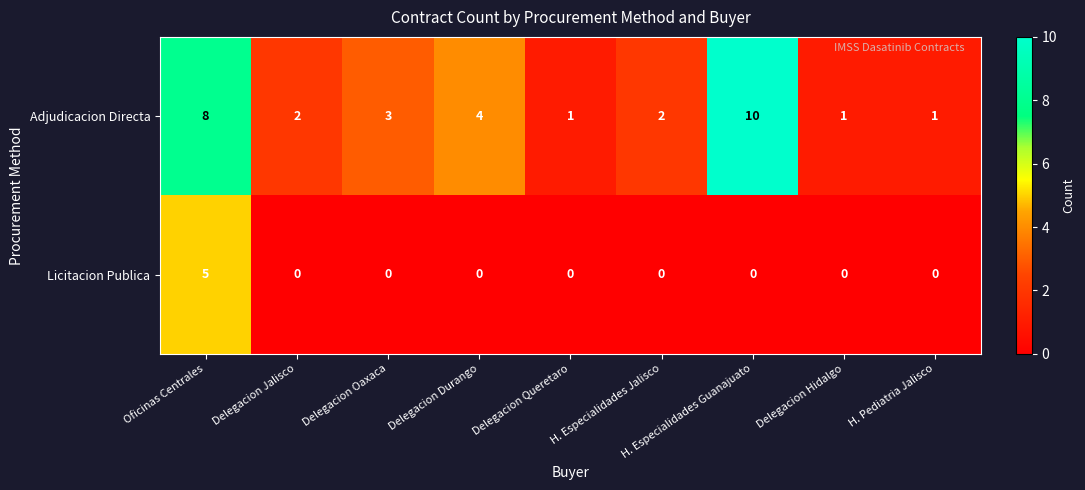

At which label does Adjudicacion Directa first exceed 2?

Oficinas Centrales